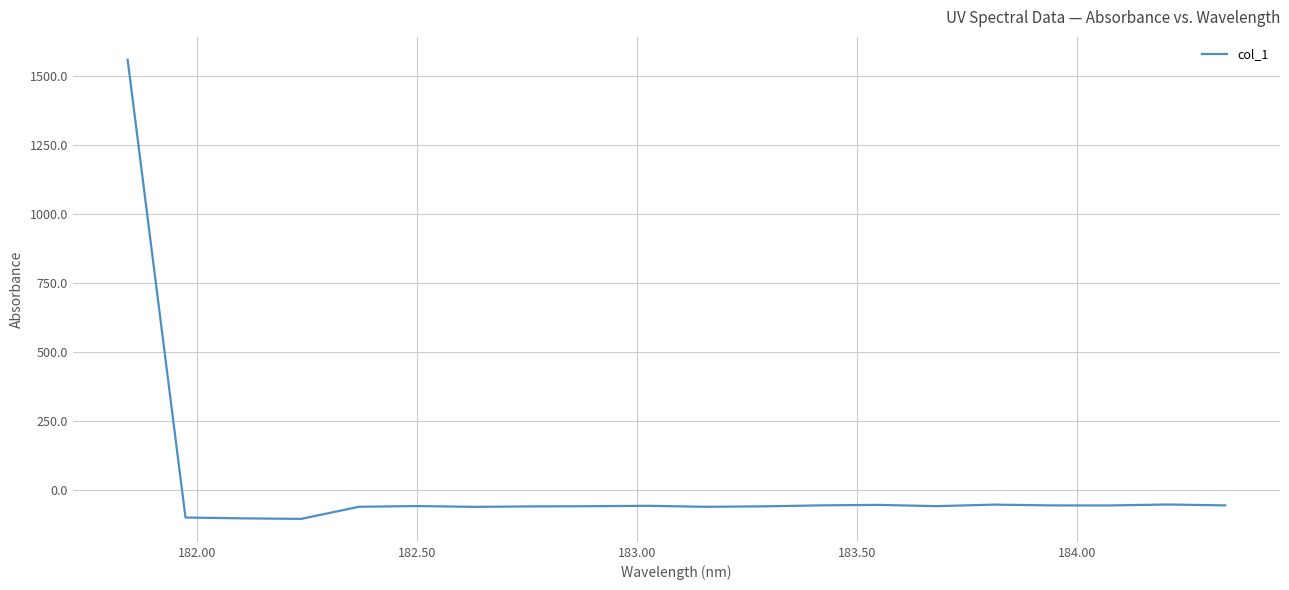

What is the difference between the maximum and minimum values?

1663.6